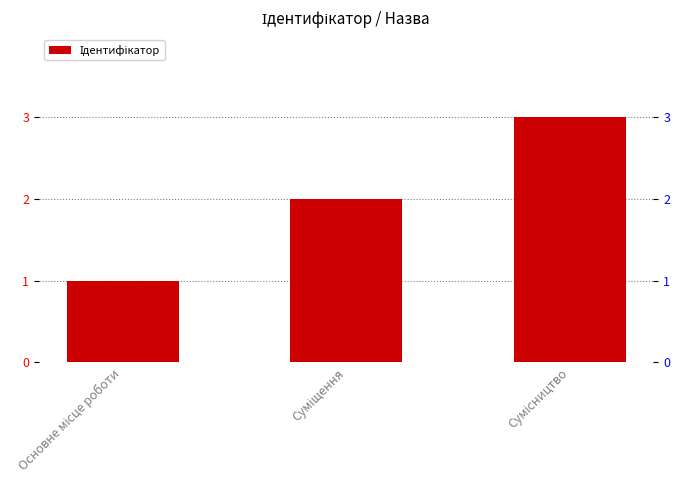

The value at Суміщення is 3. True or false?

False